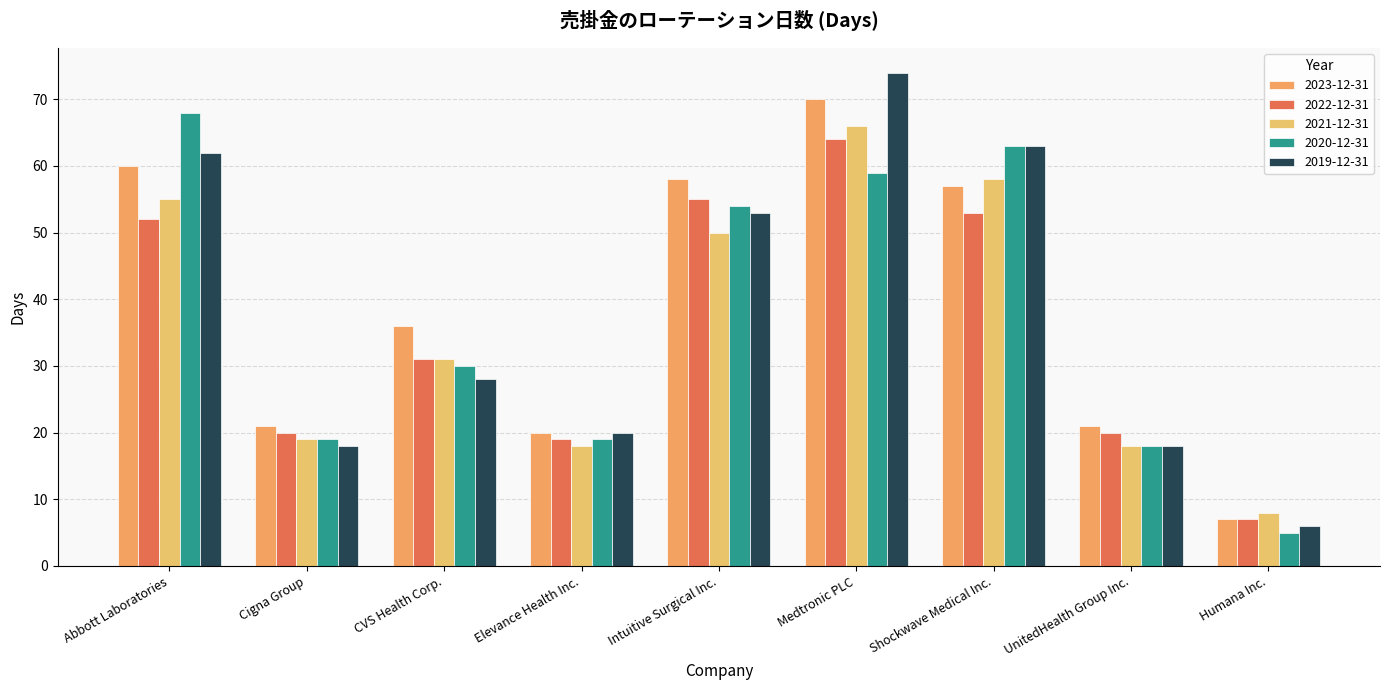

Does the chart contain any negative values?

No